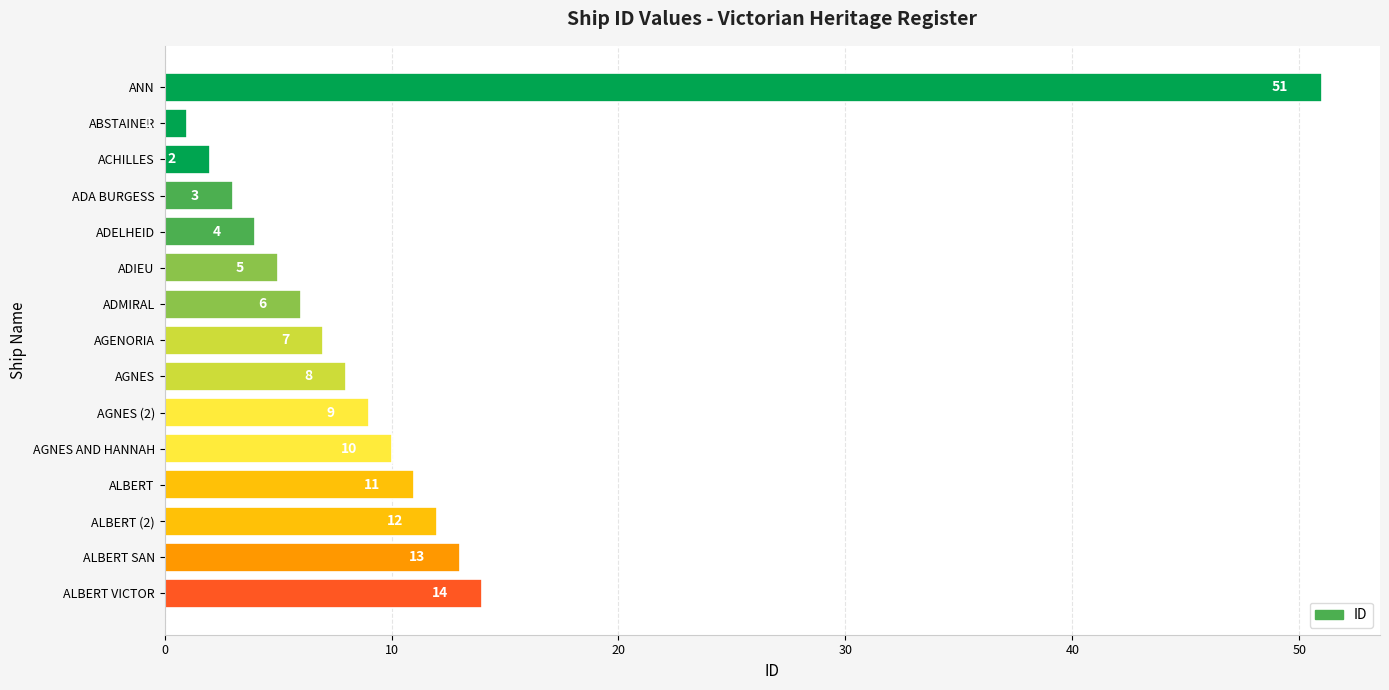

What is the change in value from ABSTAINER to AGNES AND HANNAH?

+9